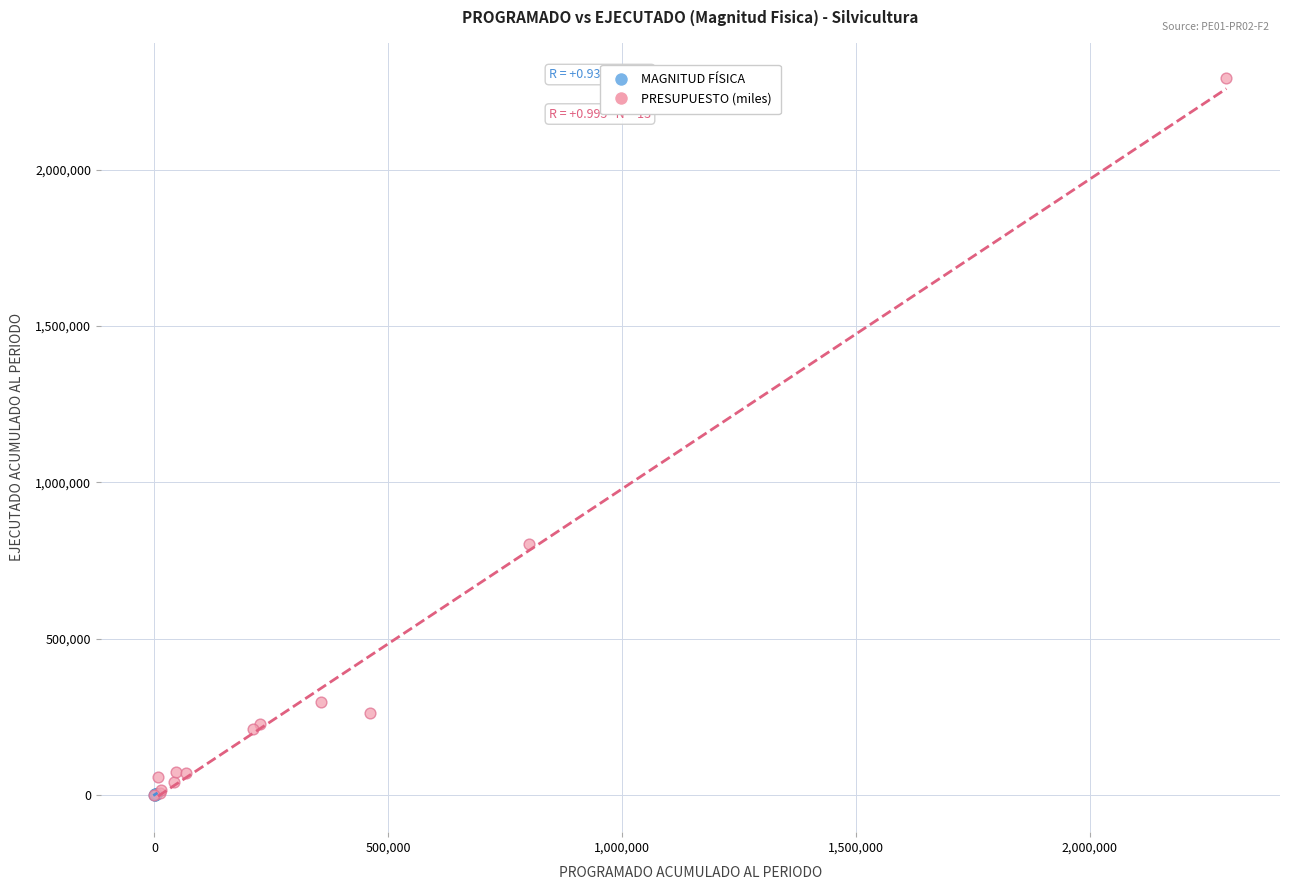

Which series reaches the maximum Y coordinate?

PRESUPUESTO (miles)